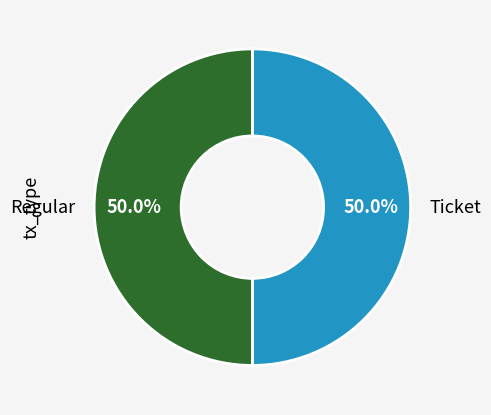

What is the ratio of the value at Regular to the value at Ticket?

1.0